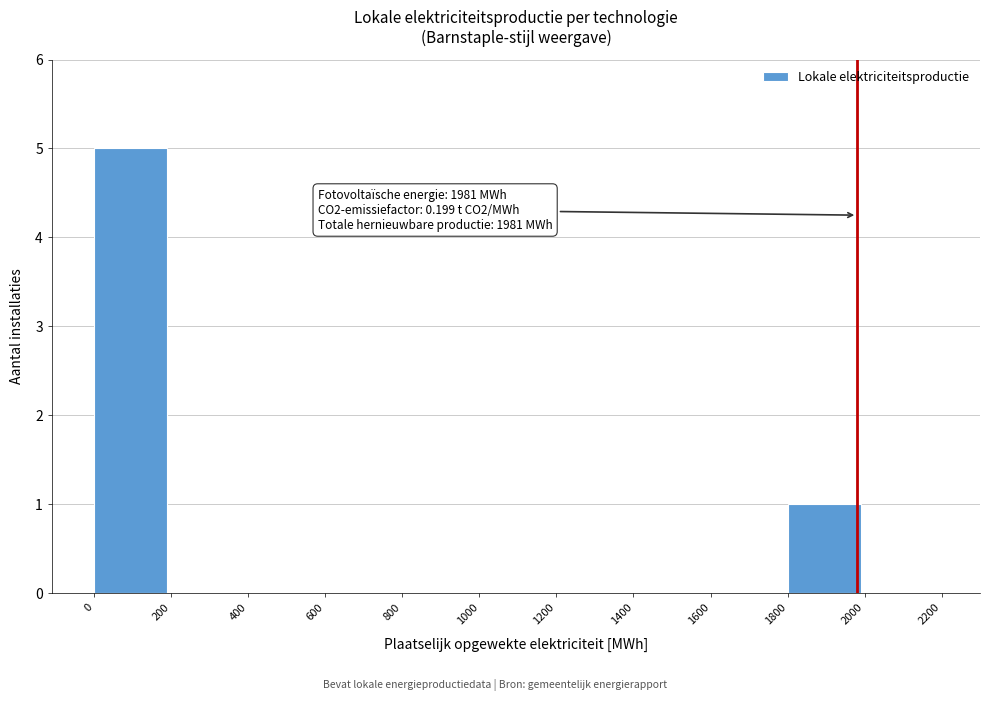

Reading left to right, list all the values displayed in this chart.

0=5	200=0	400=0	600=0	800=0	1000=0	1200=0	1400=0	1600=0	1800=1	2000=0